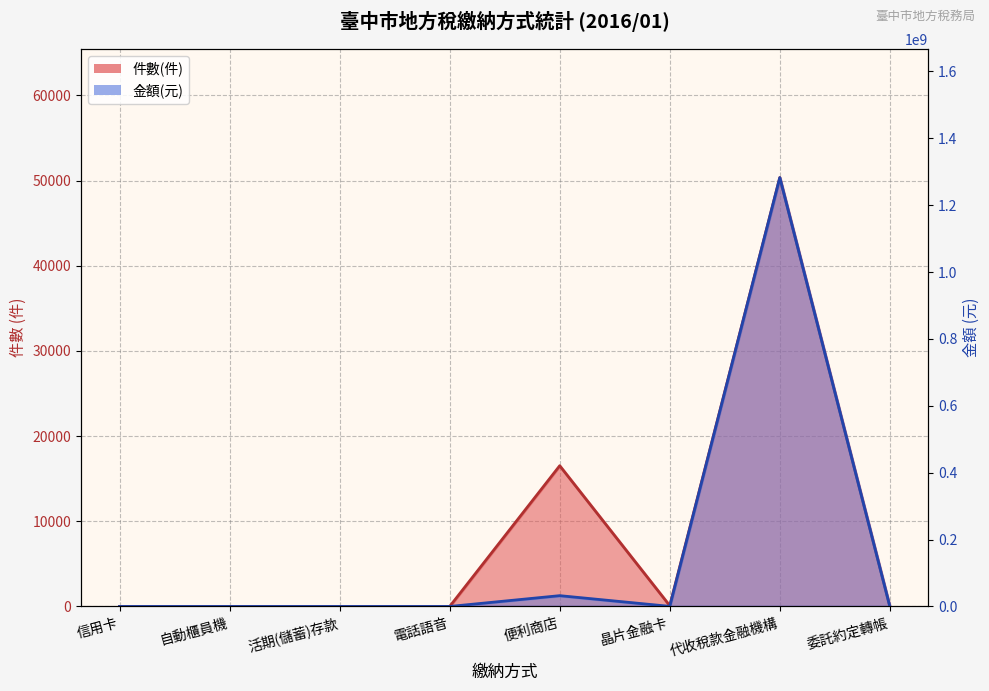

Reading left to right, extract all data points from this chart.

件數(件): 信用卡=0	自動櫃員機=0	活期(儲蓄)存款=0	電話語音=0	便利商店=16522	晶片金融卡=94	代收稅款金融機構=50346	委託約定轉帳=0
金額(元): 信用卡=0	自動櫃員機=0	活期(儲蓄)存款=0	電話語音=0	便利商店=32328630	晶片金融卡=312664	代收稅款金融機構=1282712000	委託約定轉帳=0